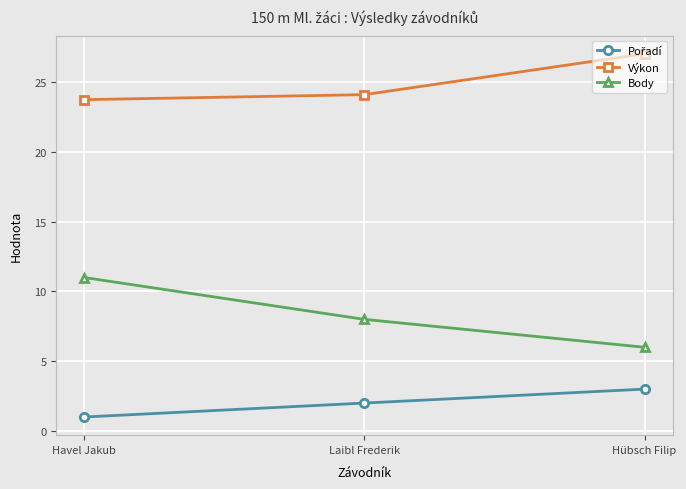

What is the lowest value of the Výkon series?

23.8